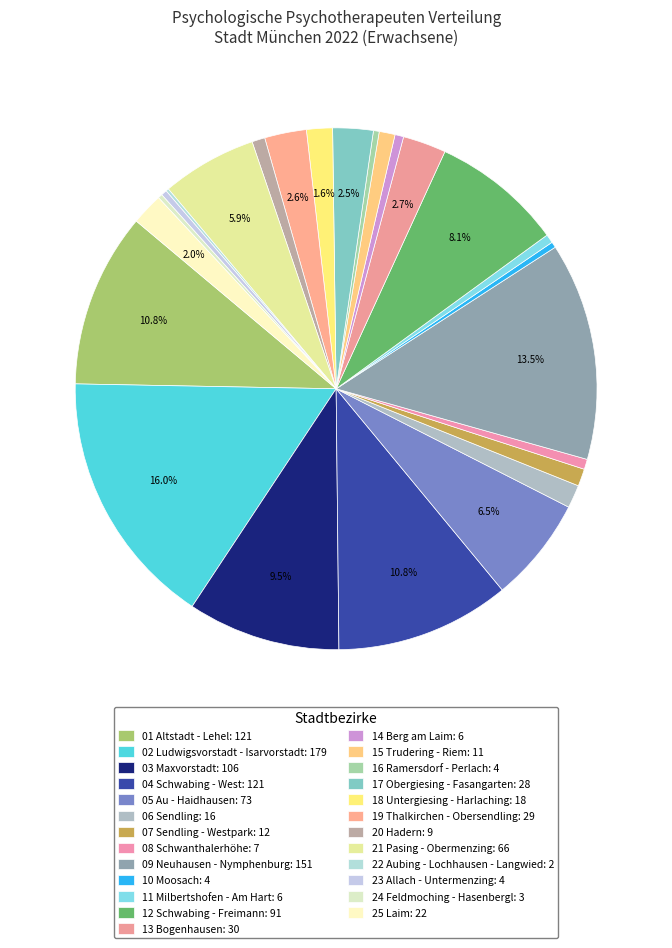

Count the number of slices in the pie.

25